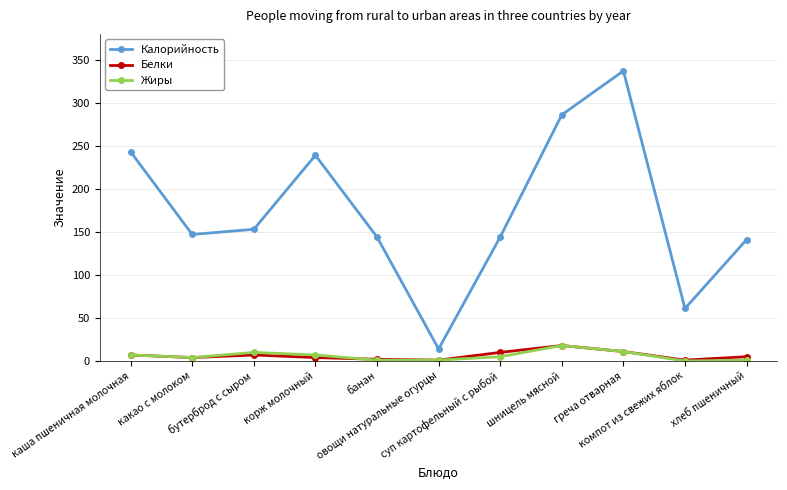

What is the total value across all series at какао с молоком?

155